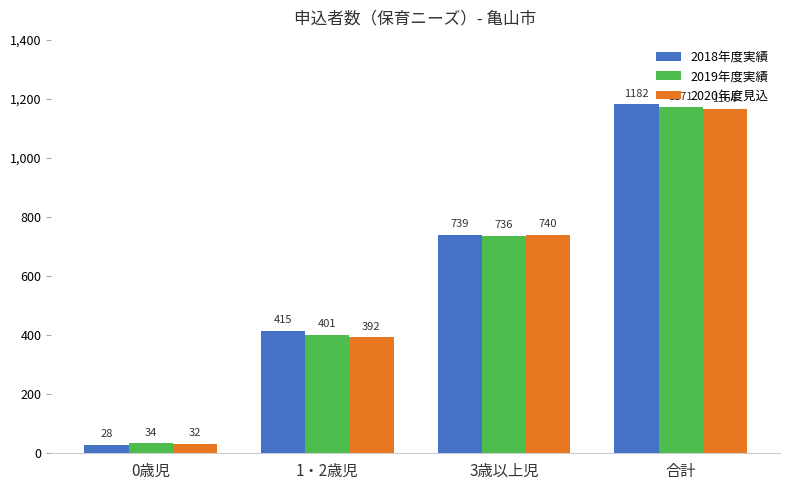

At which category is the sum across all series the highest?

合計